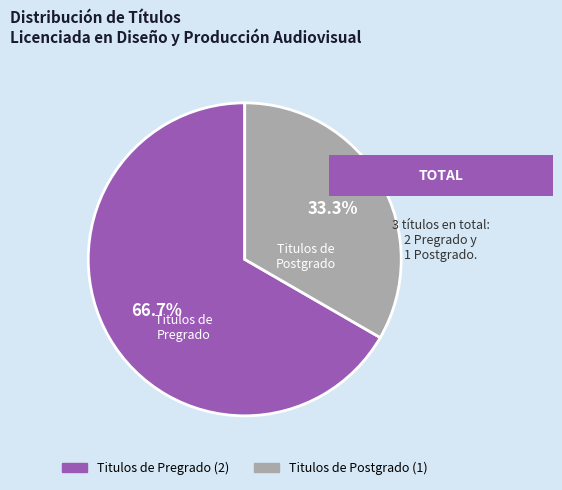

Is there a majority slice in this chart?

Yes